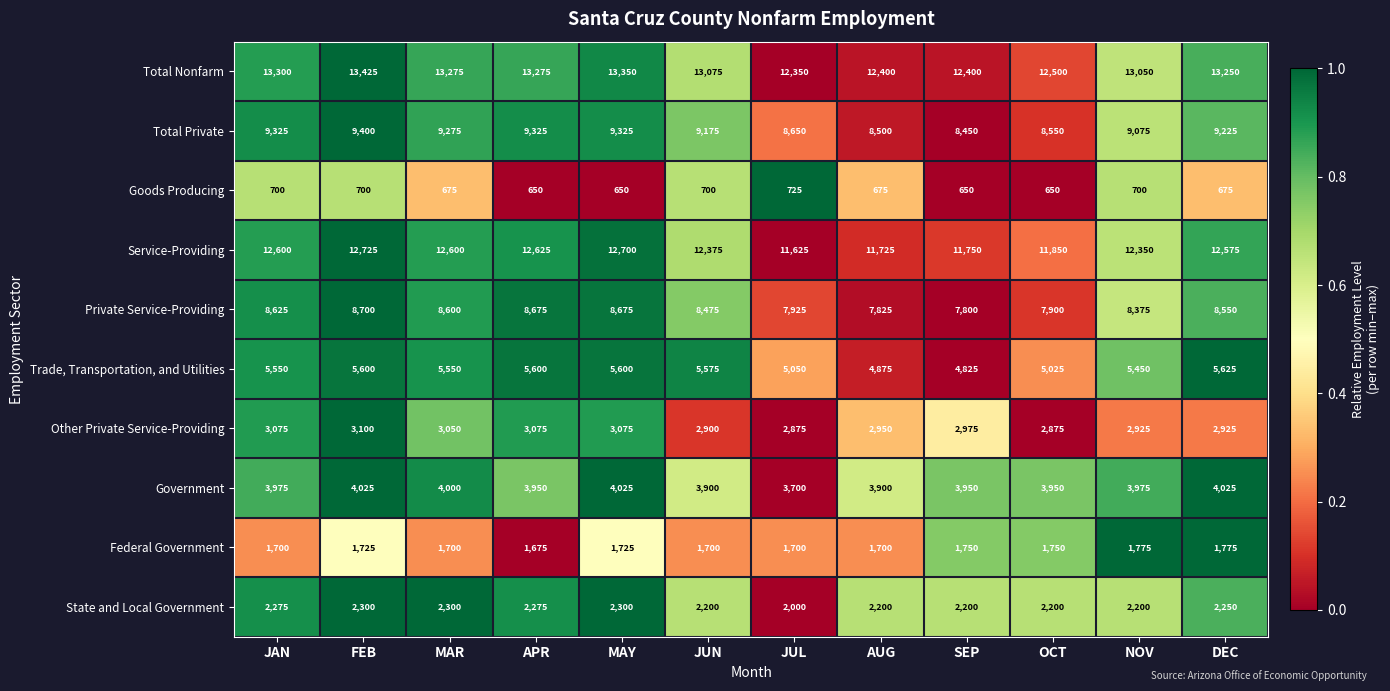

What is the minimum value shown in the chart?

650